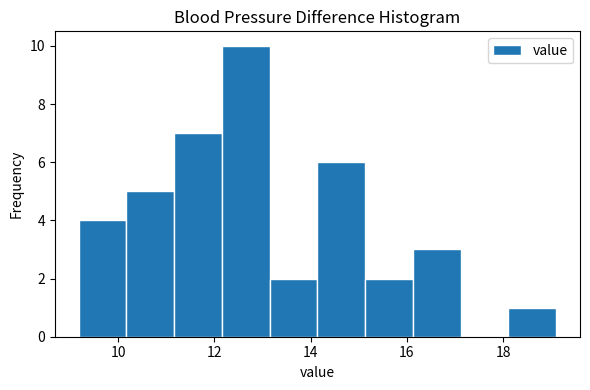

Over which range of the x-axis is the bar tallest?

12.2 to 13.2